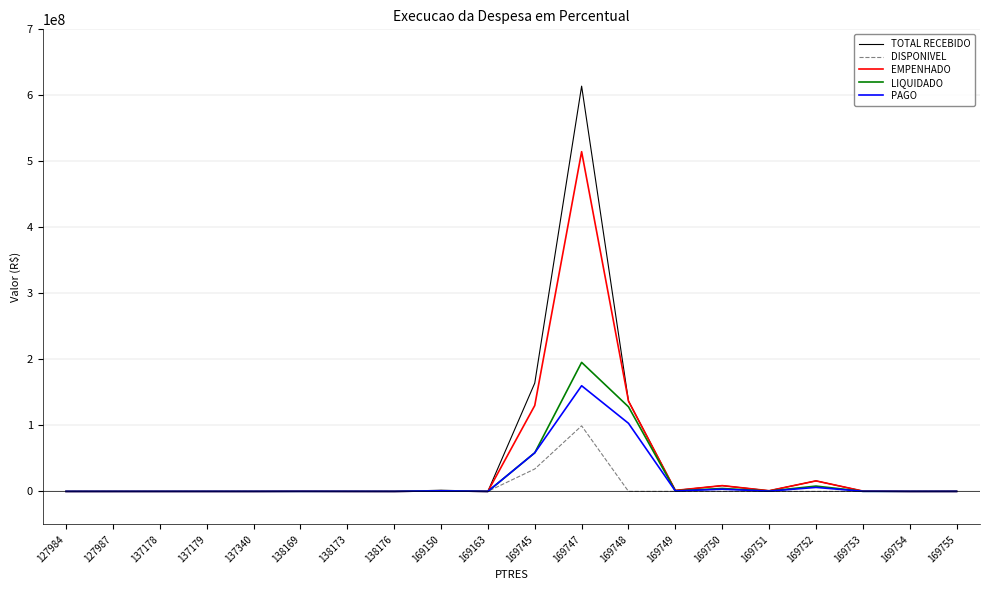

Which series has the widest spread of values?

TOTAL RECEBIDO